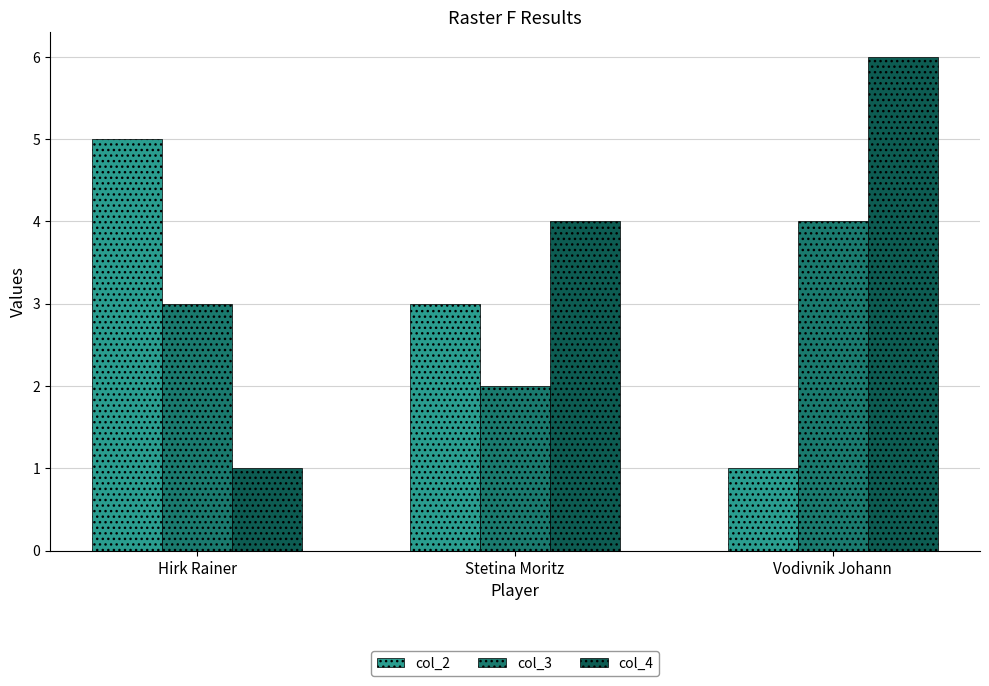

What is the difference between the highest and lowest values at Hirk Rainer?

4